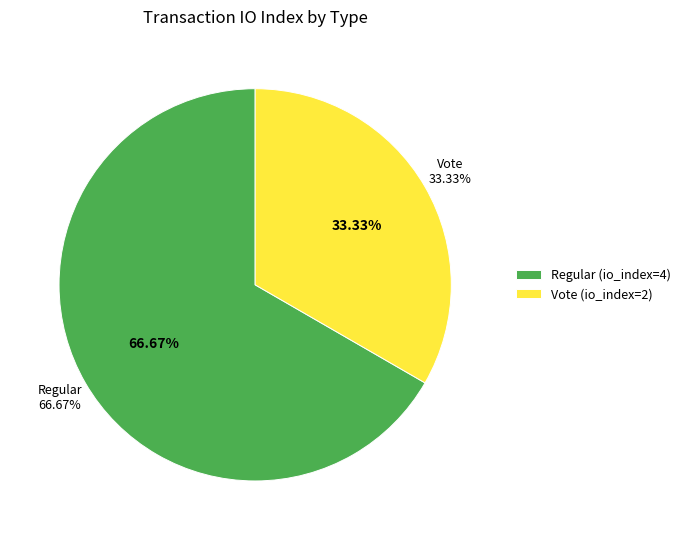

Does Regular account for over 50% of the chart?

Yes